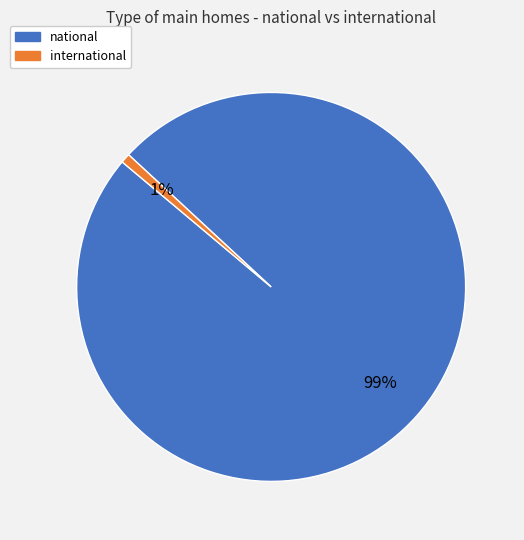

To the nearest percent, what portion does international represent?

1%